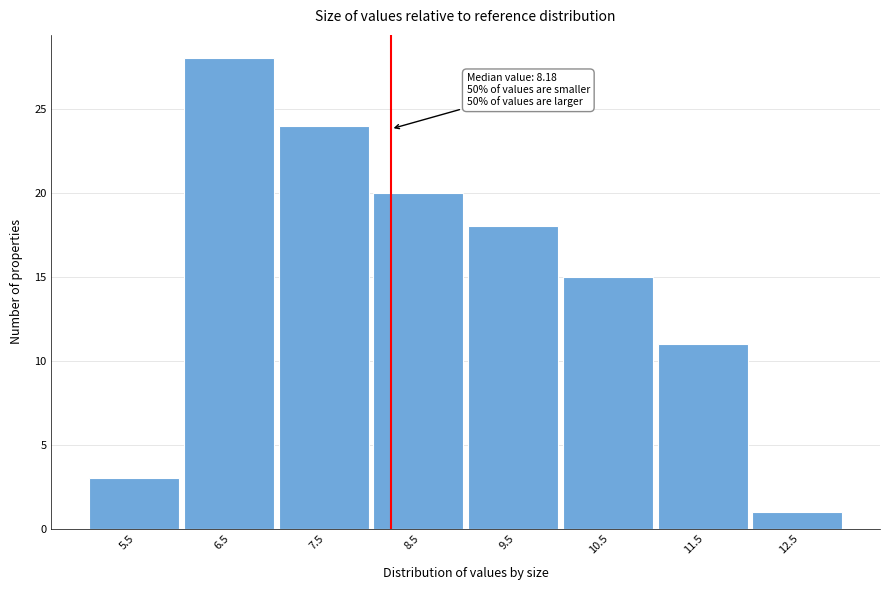

Which range on the x-axis has the tallest bar?

6 to 7